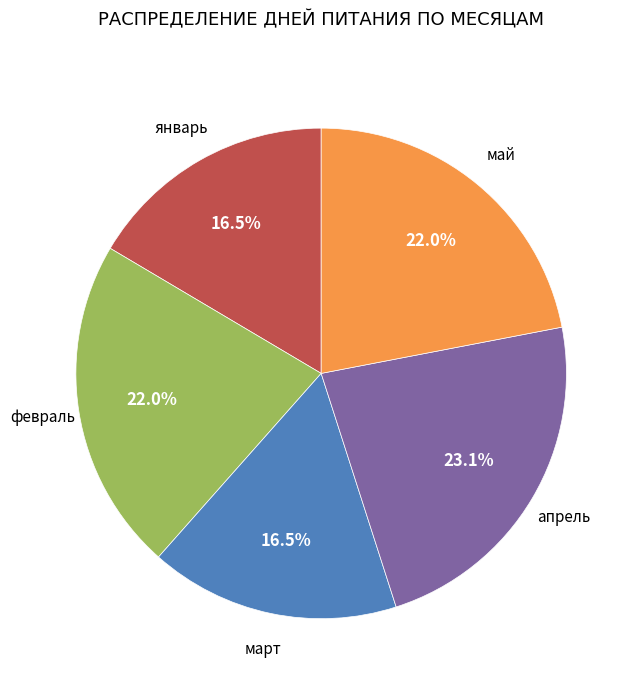

Is there any slice that represents more than half of the pie?

No